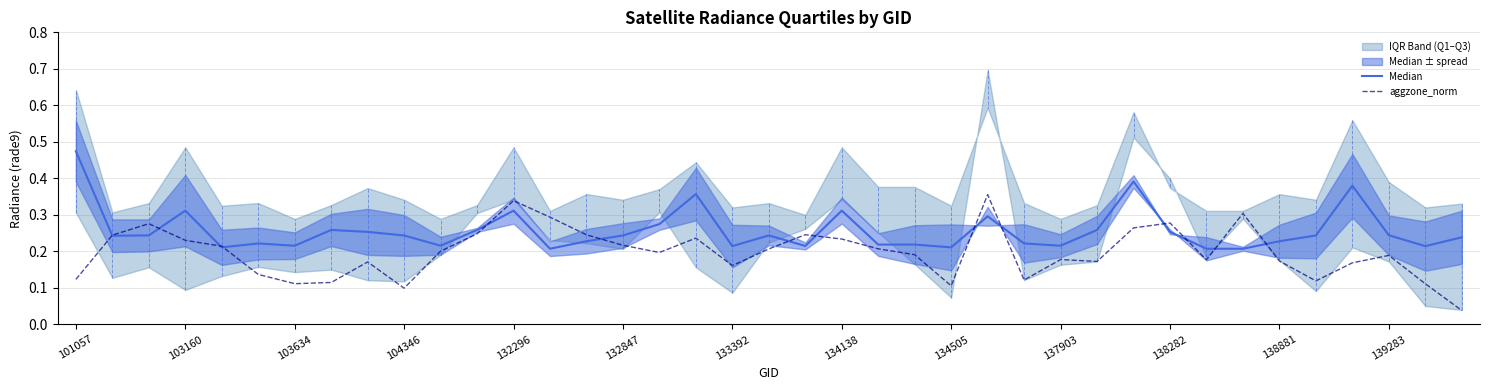

List the series in order of their peak value, lowest first.

aggzone_norm, Median